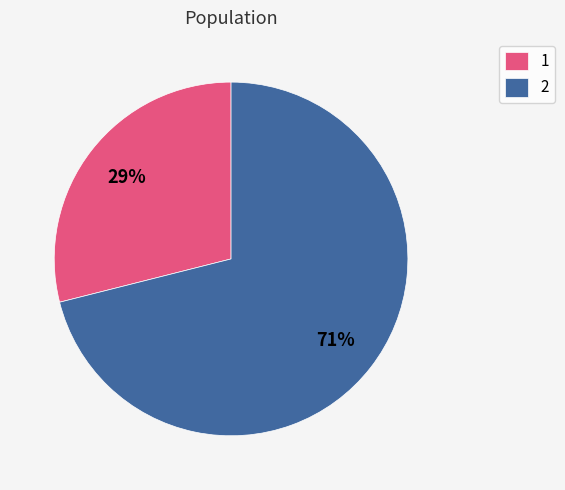

Combined, do 1 and 2 account for over 50%?

Yes